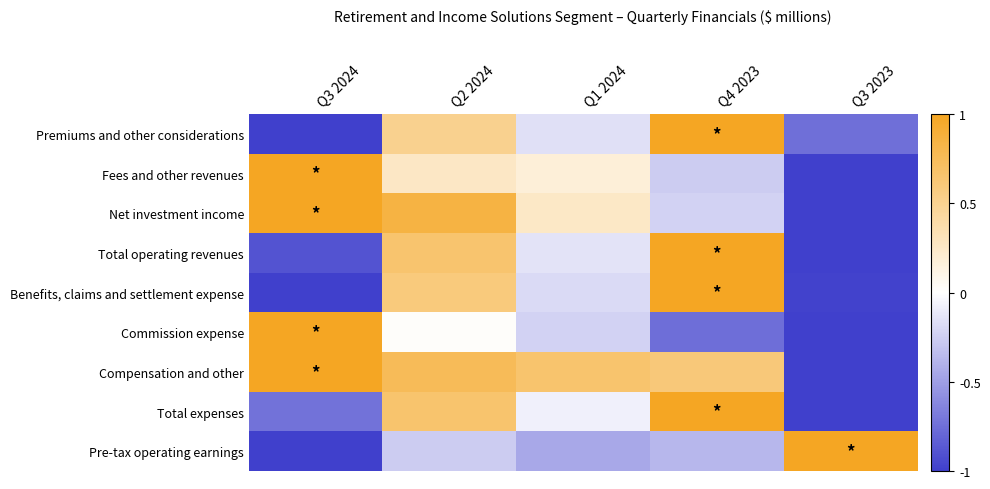

At how many categories does at least one series exceed 0?

5